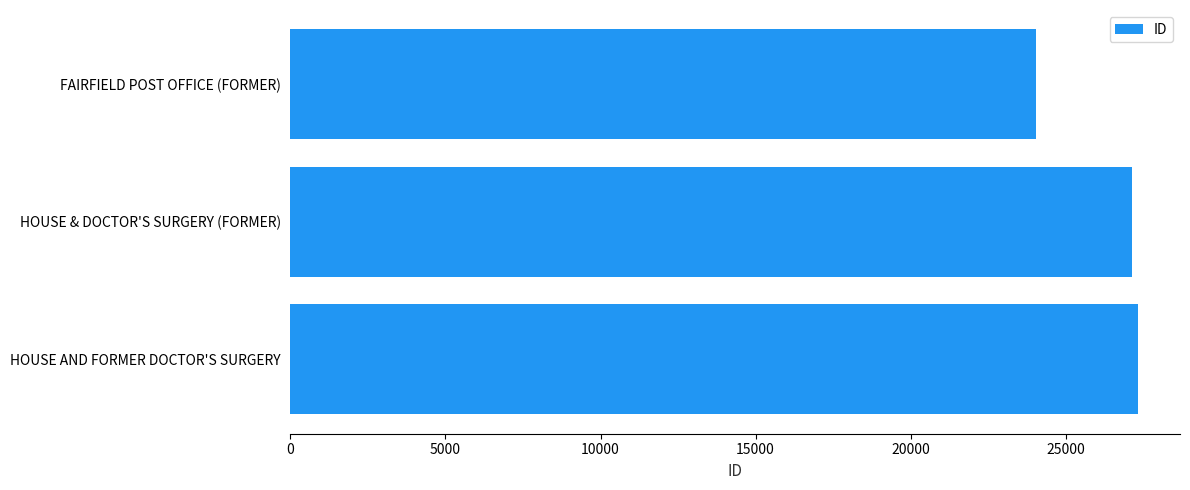

The value at HOUSE & DOCTOR'S SURGERY (FORMER) is 27130. True or false?

True